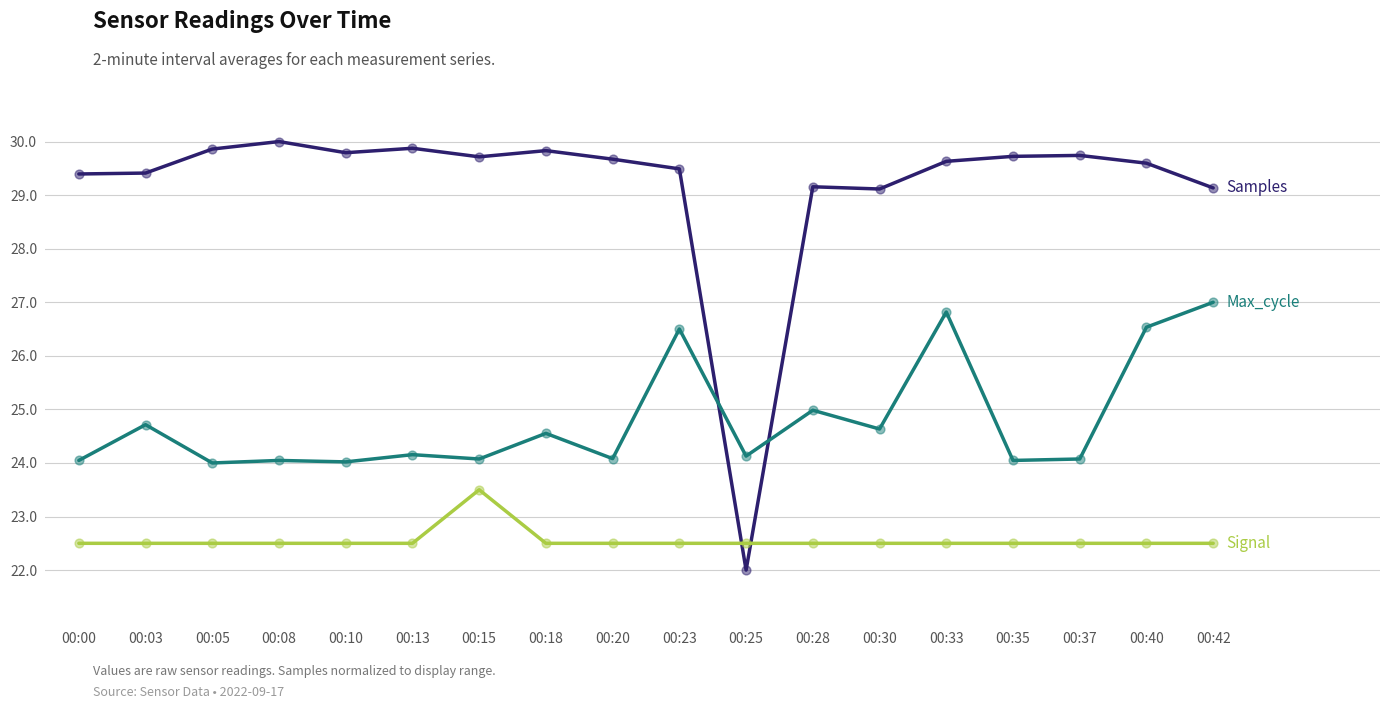

At which category is the sum across all series the highest?

00:33